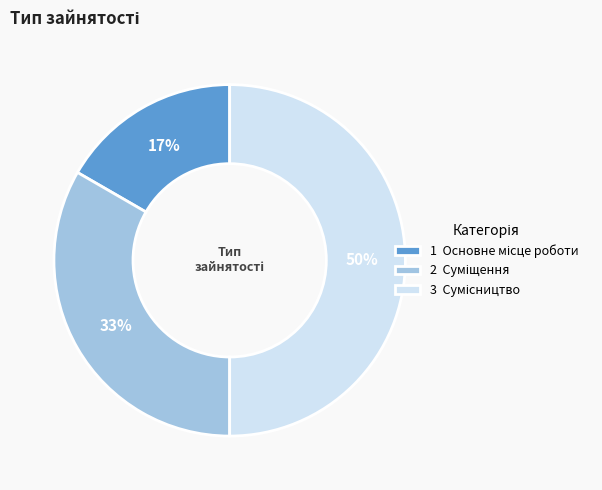

To the nearest percent, what is the difference between the largest and smallest slice percentages?

33%